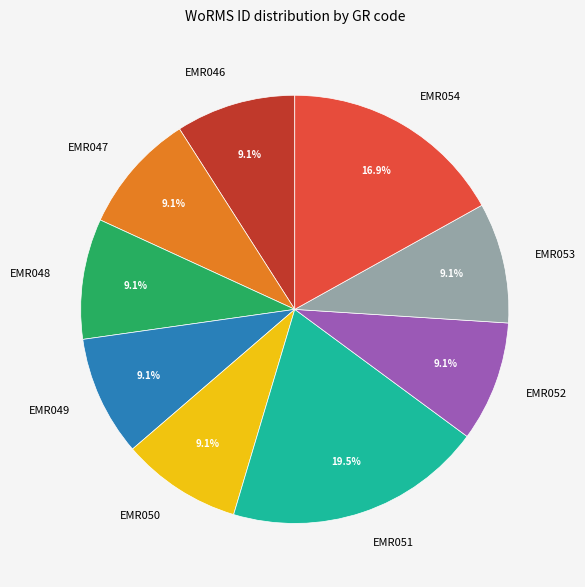

Count the number of slices in the pie.

9